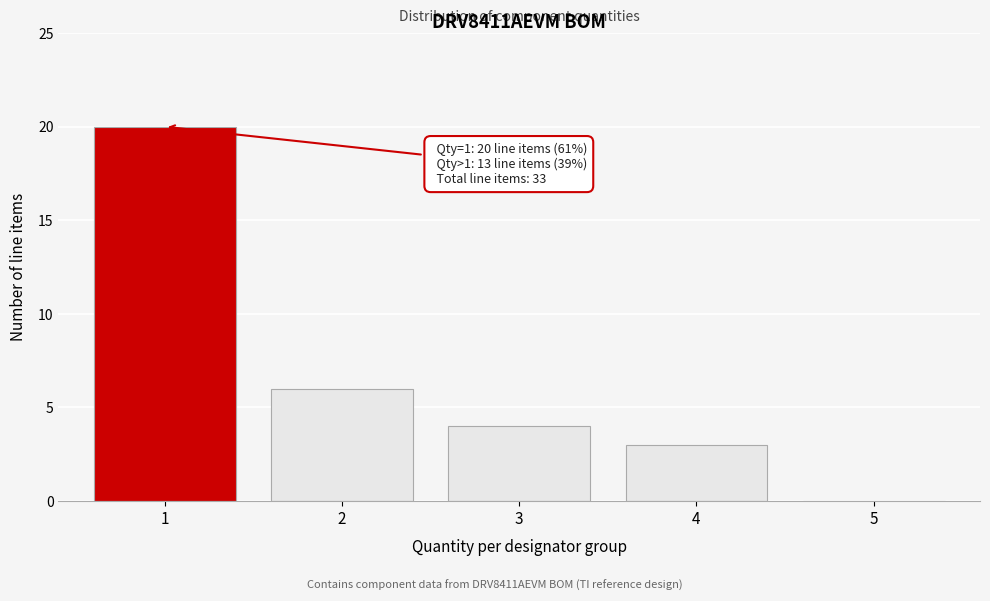

Which range on the x-axis has the tallest bar?

0.5 to 1.5